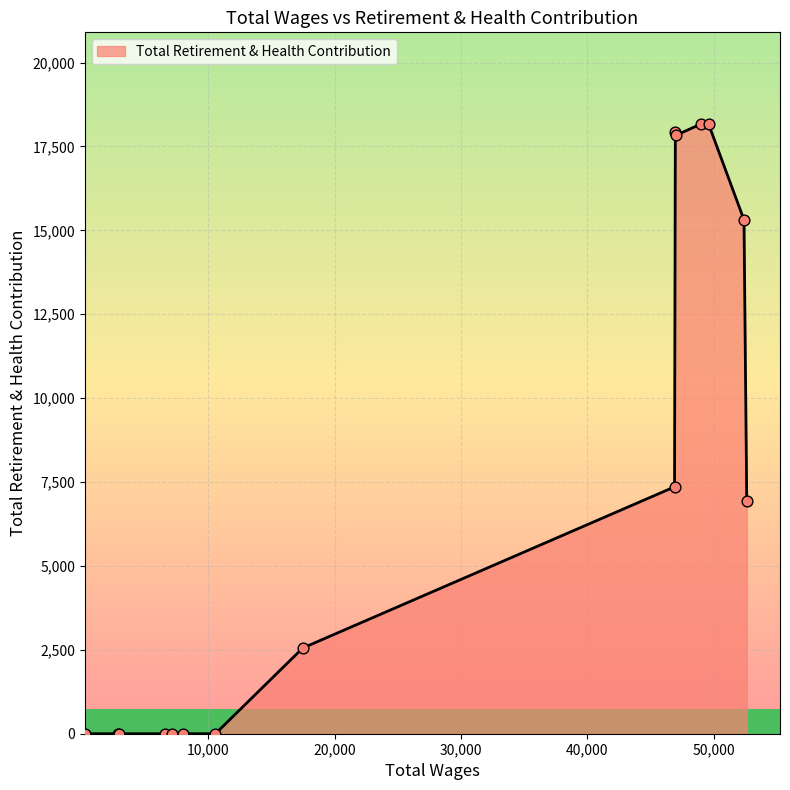

What is the maximum value shown in the chart?

18175